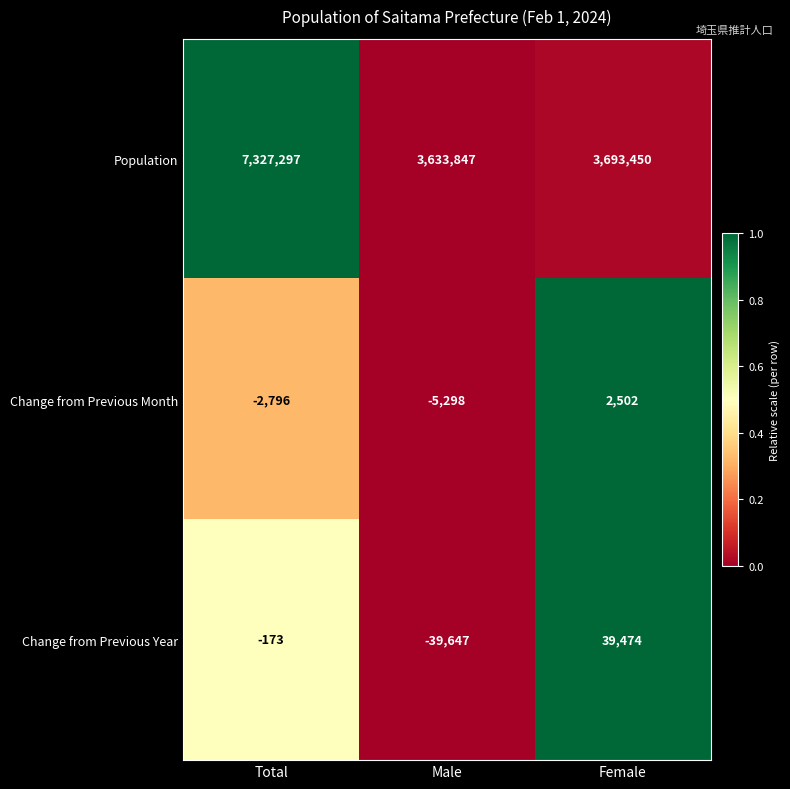

How many categories are shown in the chart?

3